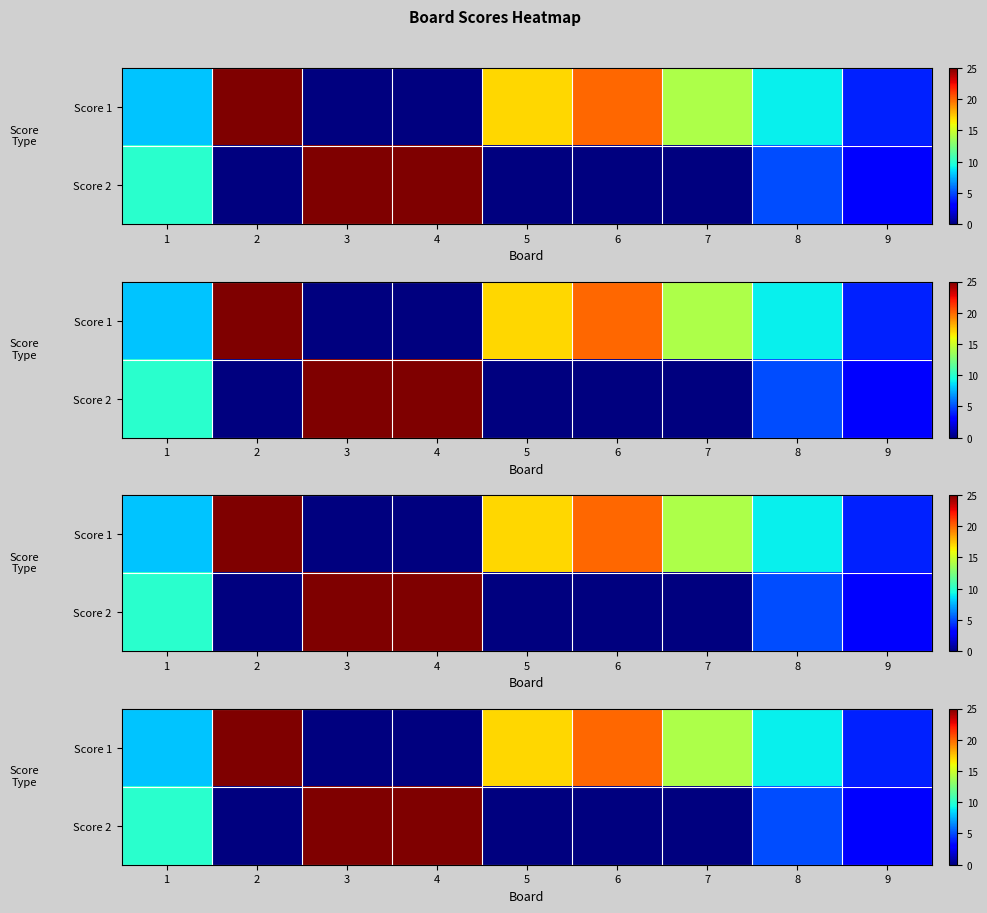

What is the sum of all Score 2 values?

68